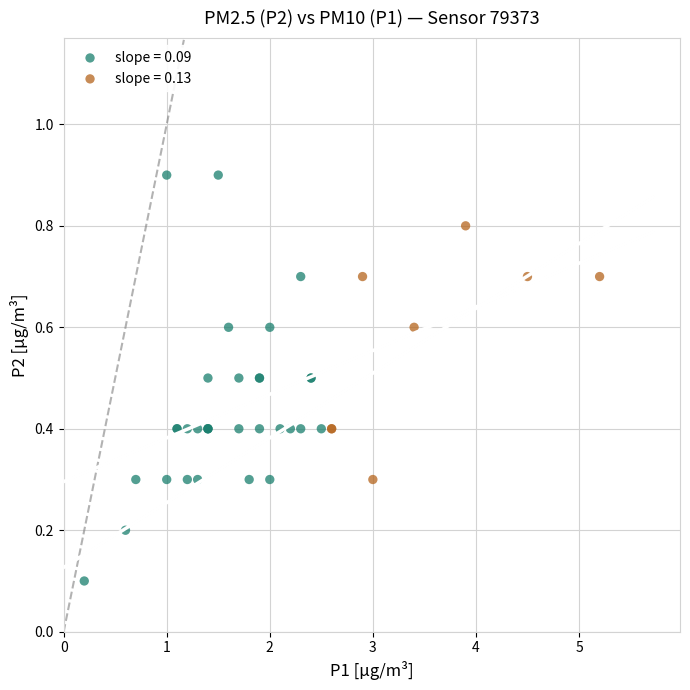

Which series reaches the minimum Y coordinate?

slope = 0.09